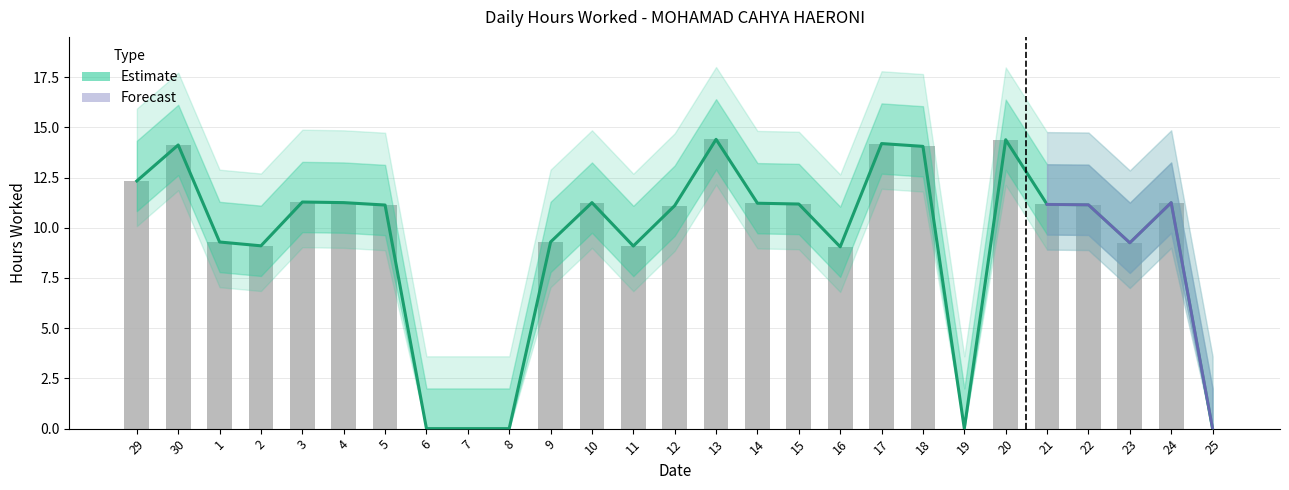

What is the sum of the values at 6 and 16?

9.1